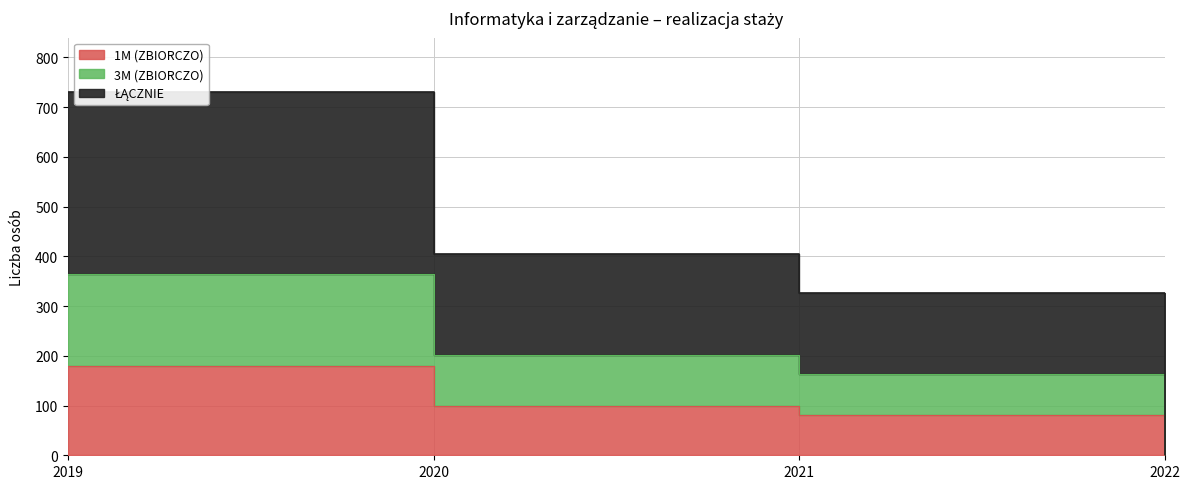

Where does the ŁĄCZNIE series first go above 404?

2019